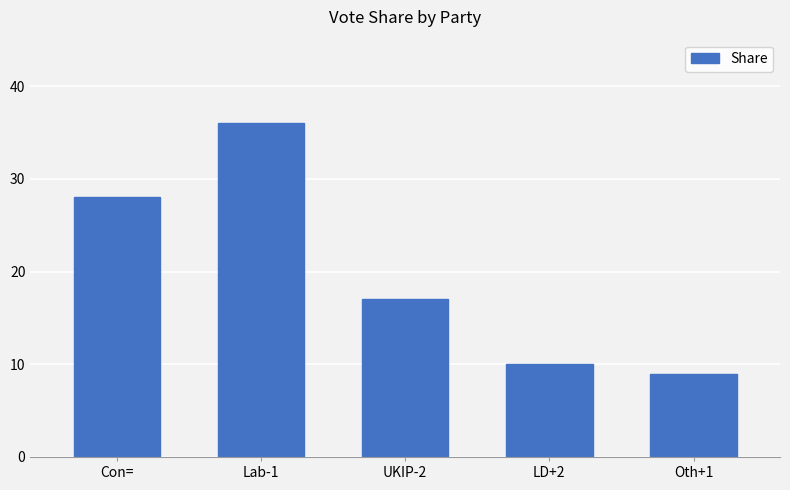

Are the bars horizontal?

No